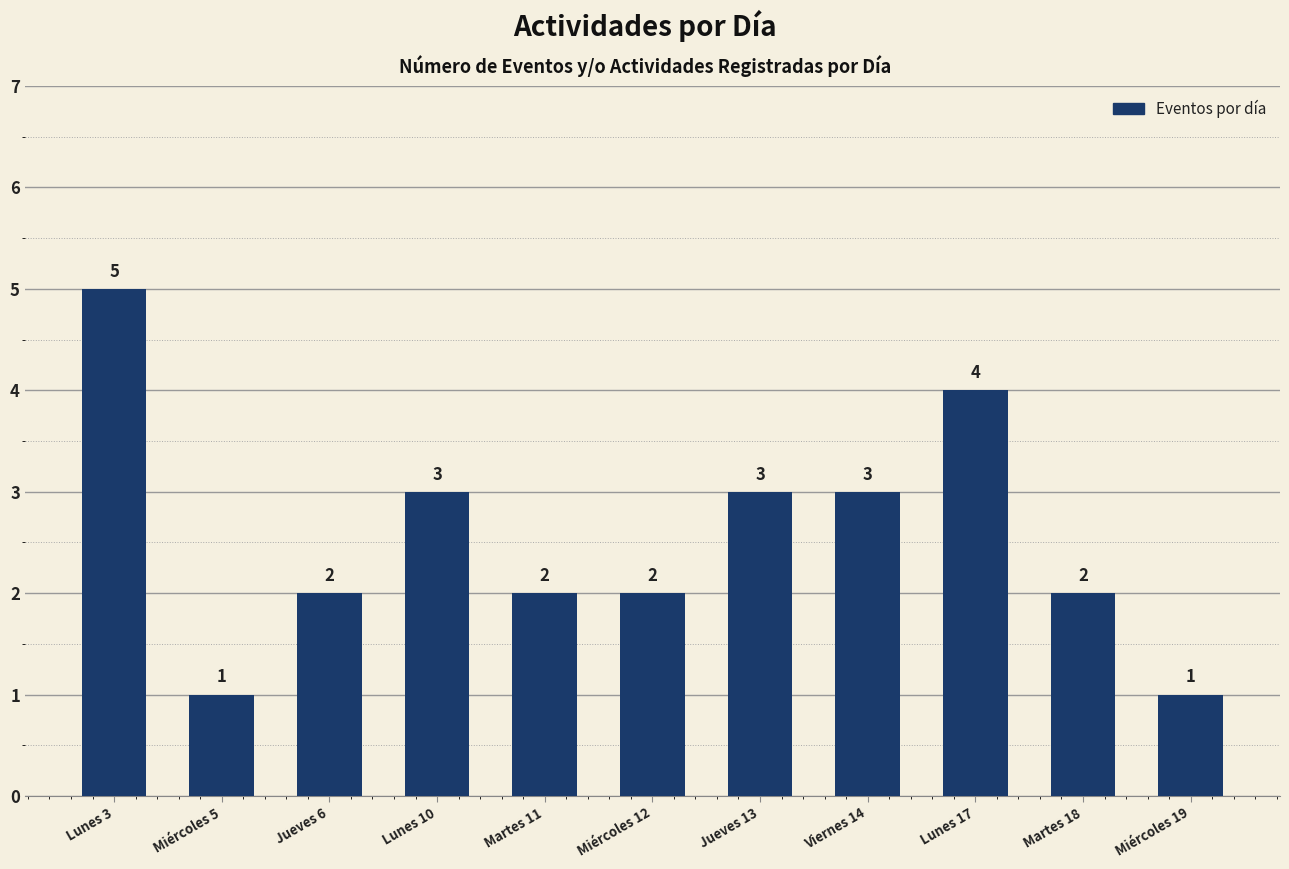

What is the minimum value shown in the chart?

1